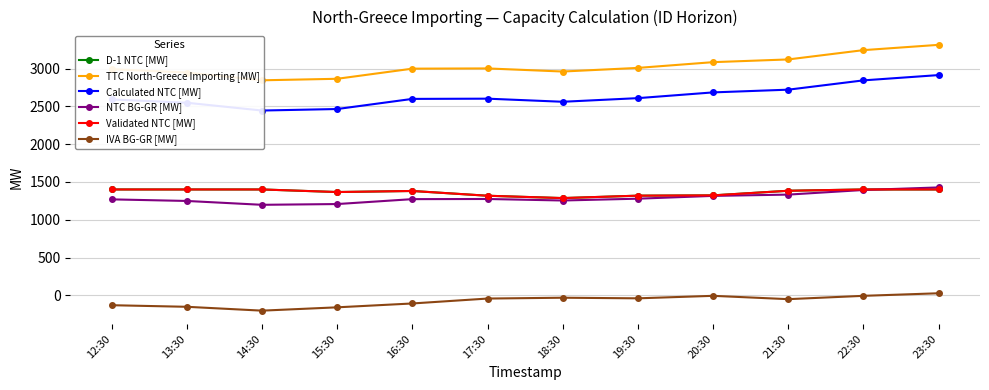

Where is the first local maximum for Validated NTC [MW]?

16:30